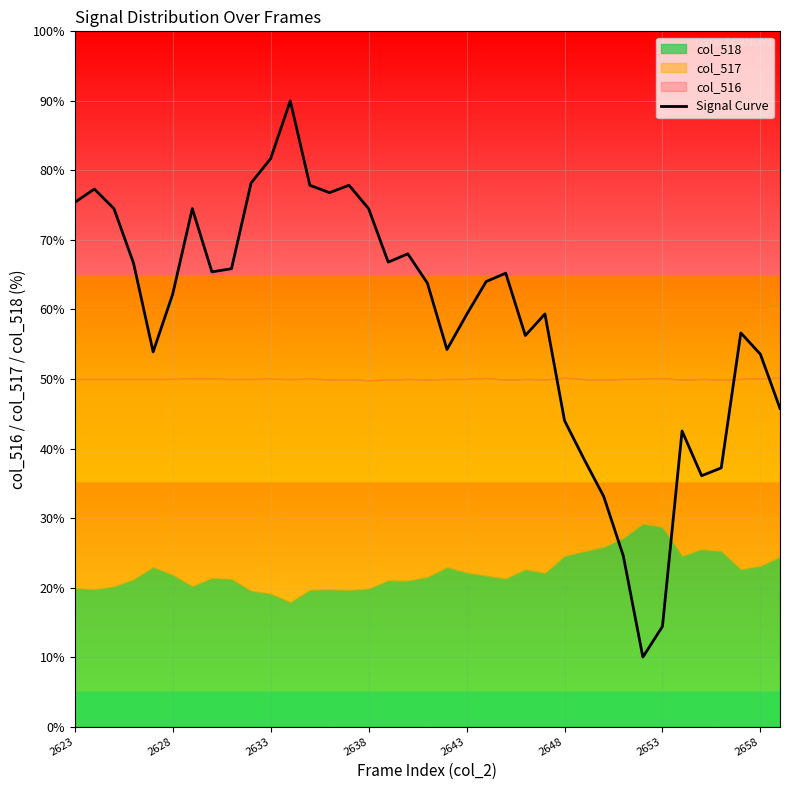

True or false: Signal Curve has a value of 24.4 at 2653.

False